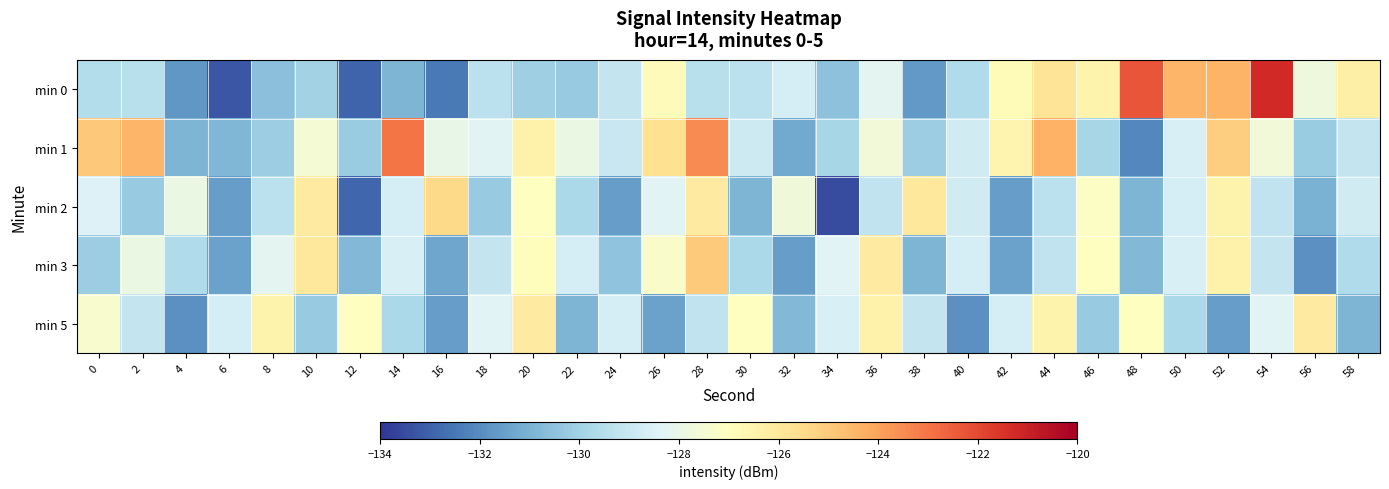

Reading right to left, extract all data points from this chart.

min 0: 58=-126.3	56=-127.7	54=-121.2	52=-124.4	50=-124.5	48=-122.2	46=-126.5	44=-125.8	42=-126.8	40=-129.7	38=-131.7	36=-128.2	34=-130.5	32=-128.7	30=-129.3	28=-129.4	26=-126.9	24=-129.1	22=-130.2	20=-130.1	18=-129.3	16=-132.5	14=-130.9	12=-132.9	10=-130.0	8=-130.6	6=-133.3	4=-131.7	2=-129.5	0=-129.6
min 1: 58=-129.1	56=-130.2	54=-127.7	52=-125.1	50=-128.5	48=-132.1	46=-129.9	44=-124.3	42=-126.5	40=-128.8	38=-130.1	36=-127.7	34=-129.9	32=-131.2	30=-128.9	28=-123.5	26=-125.7	24=-129.0	22=-127.9	20=-126.3	18=-128.3	16=-128.0	14=-123.0	12=-130.2	10=-127.5	8=-130.2	6=-130.9	4=-130.9	2=-124.5	0=-124.9
min 2: 58=-128.8	56=-131.0	54=-129.2	52=-126.5	50=-128.7	48=-130.9	46=-127.1	44=-129.3	42=-131.6	40=-128.8	38=-126.0	36=-129.2	34=-133.5	32=-127.7	30=-130.9	28=-126.1	26=-128.3	24=-131.6	22=-129.8	20=-127.0	18=-130.2	16=-125.5	14=-128.7	12=-132.9	10=-126.1	8=-129.3	6=-131.6	4=-127.9	2=-130.2	0=-128.5
min 3: 58=-129.7	56=-131.9	54=-129.1	52=-126.3	50=-128.6	48=-130.8	46=-127.0	44=-129.2	42=-131.5	40=-128.7	38=-130.9	36=-126.1	34=-128.3	32=-131.6	30=-129.8	28=-125.0	26=-127.2	24=-130.5	22=-128.7	20=-126.9	18=-129.1	16=-131.3	14=-128.6	12=-130.8	10=-126.0	8=-128.2	6=-131.5	4=-129.7	2=-127.9	0=-130.1
min 5: 58=-130.9	56=-126.1	54=-128.3	52=-131.6	50=-129.8	48=-127.0	46=-130.2	44=-126.5	42=-128.7	40=-131.9	38=-129.1	36=-126.3	34=-128.6	32=-130.8	30=-127.0	28=-129.2	26=-131.5	24=-128.7	22=-130.9	20=-126.1	18=-128.3	16=-131.6	14=-129.8	12=-127.0	10=-130.2	8=-126.5	6=-128.7	4=-131.9	2=-129.1	0=-127.3